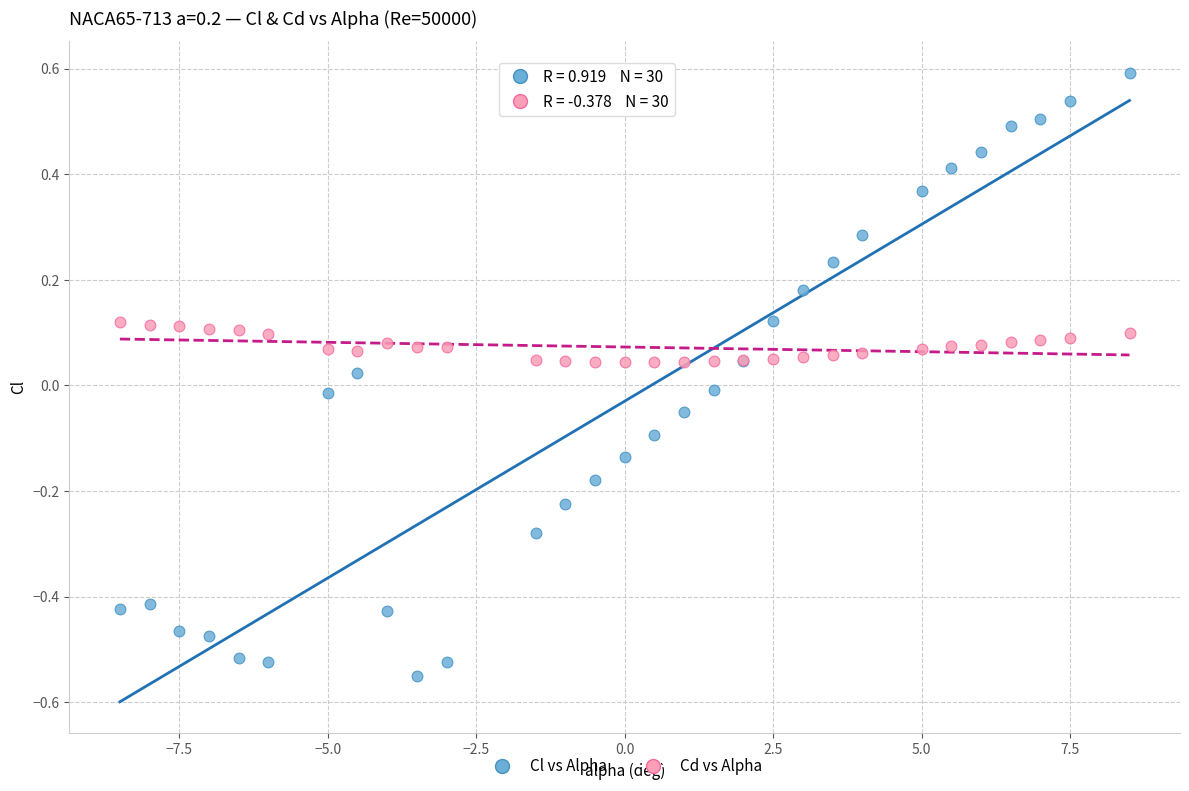

Which series reaches the minimum Y coordinate?

Cl vs Alpha